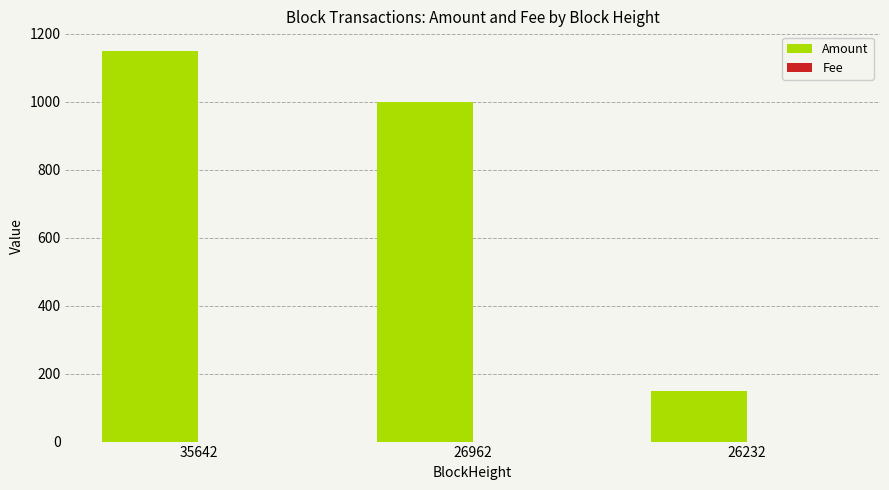

What is the maximum value shown in the chart?

1149.0